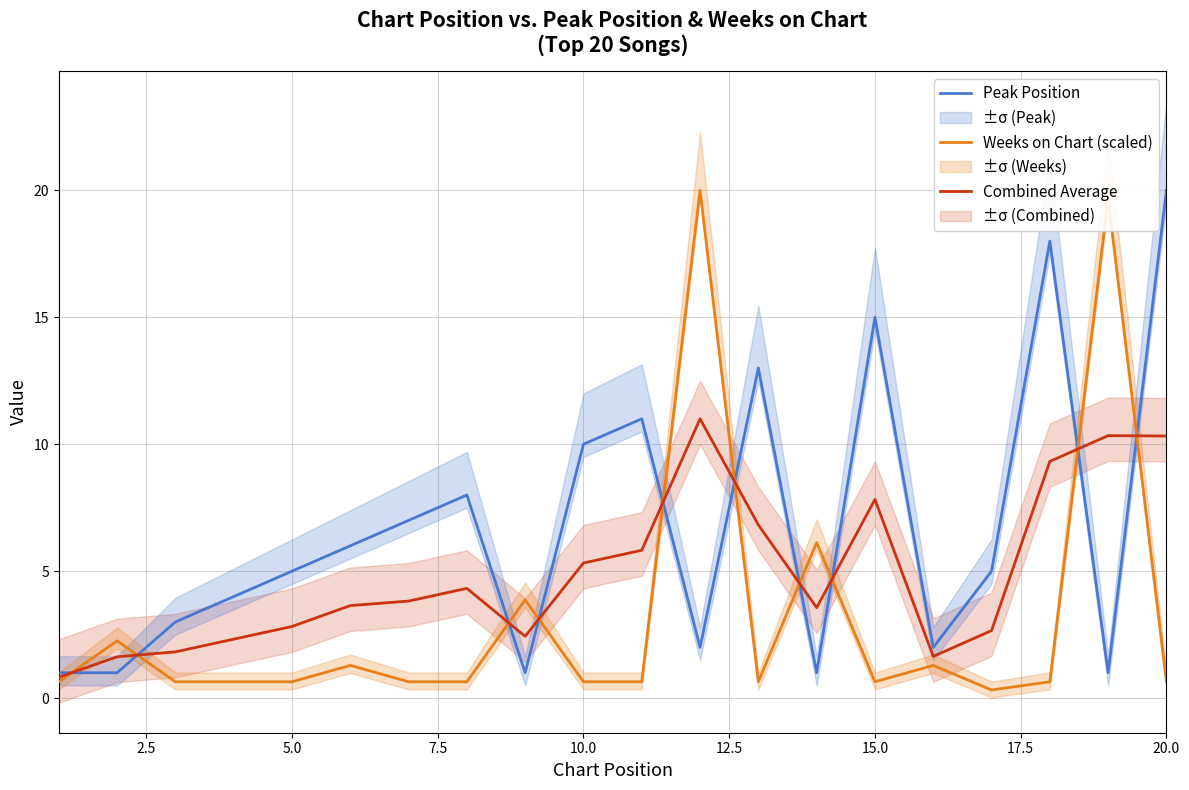

The Peak Position series shows 20.0 at 20.0. True or false?

True